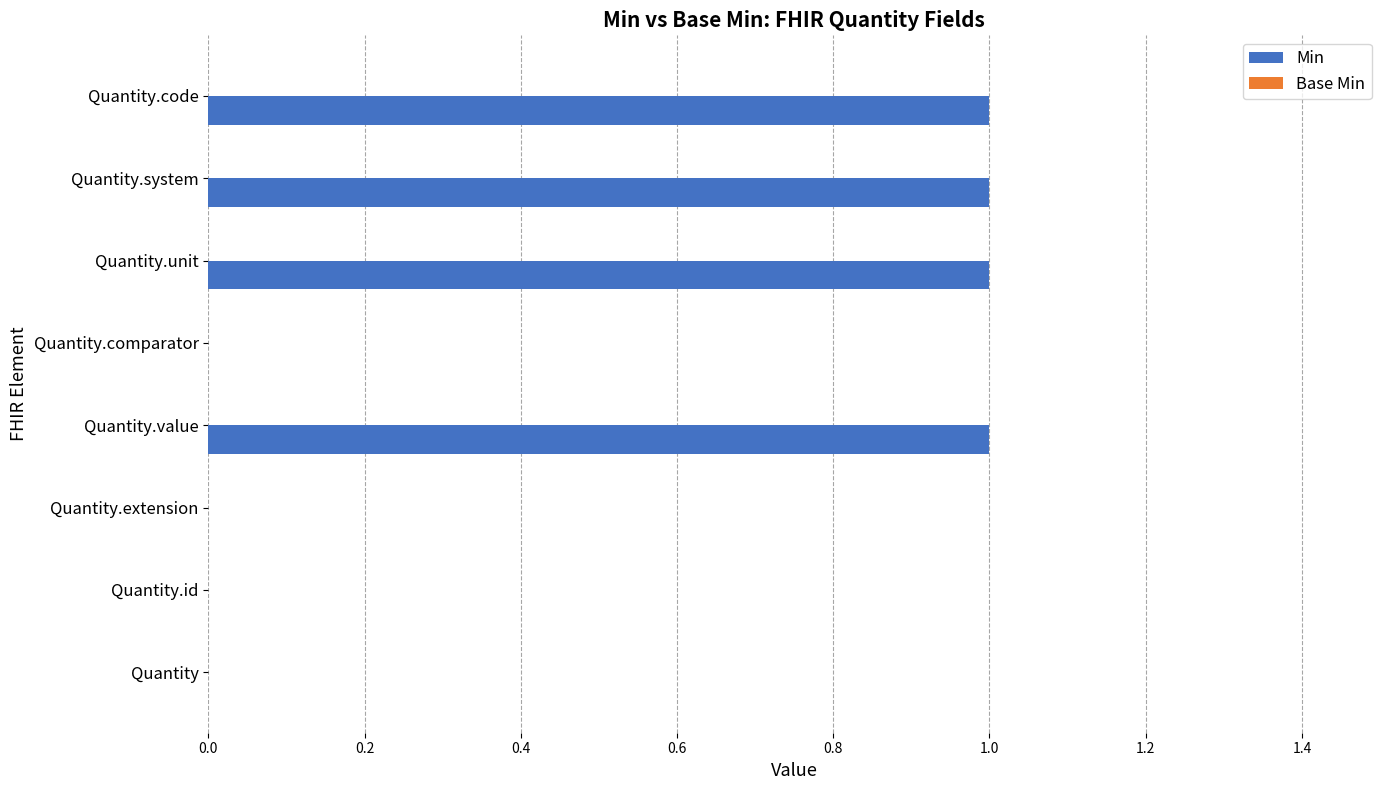

How many categories are shown in the chart?

8